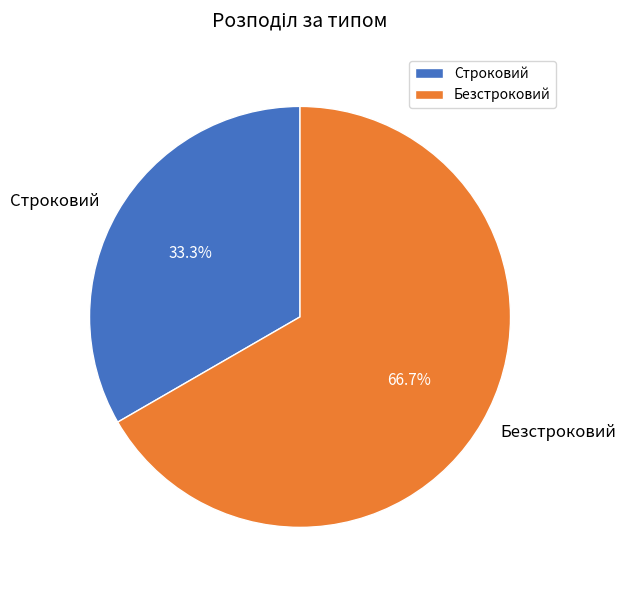

What percentage is the Безстроковий slice, to the nearest percent?

67%